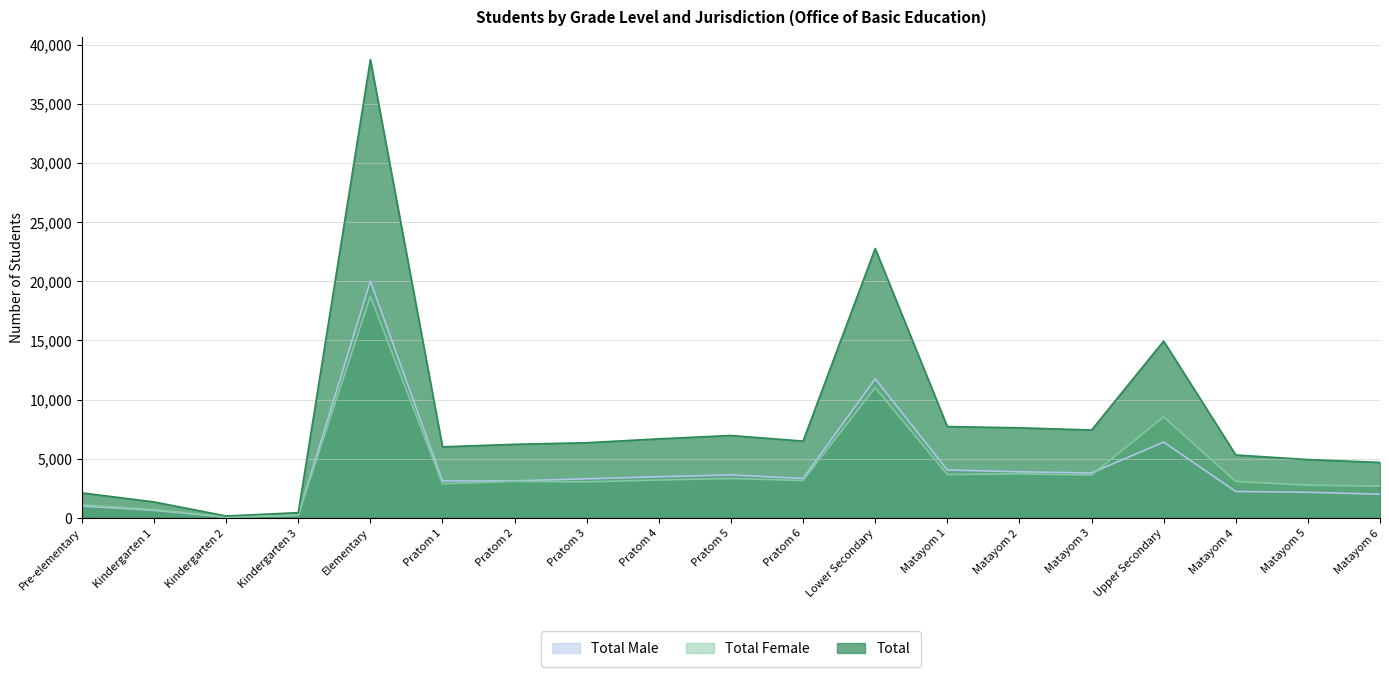

At which category does the chart reach its peak across all series?

Elementary